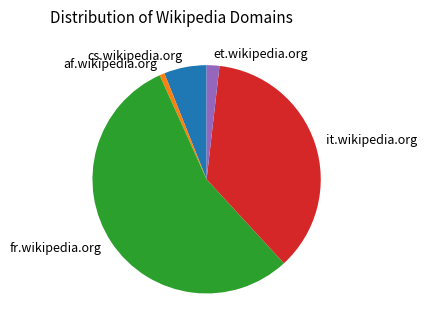

Is cs.wikipedia.org the majority of the pie?

No